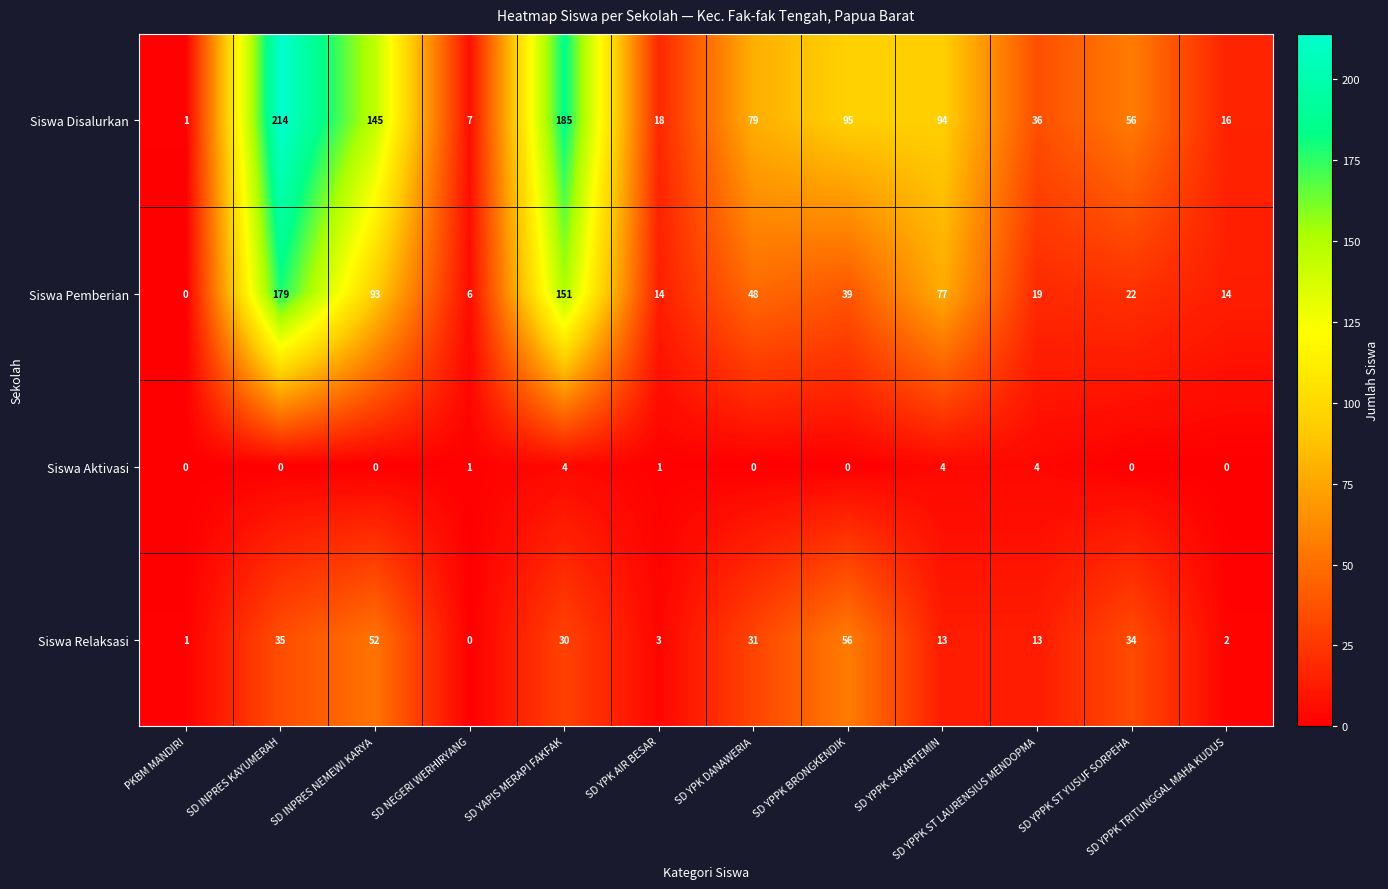

What is the sum of the Siswa Relaksasi values at SD NEGERI WERHIRYANG and SD YPPK ST LAURENSIUS MENDOPMA?

13